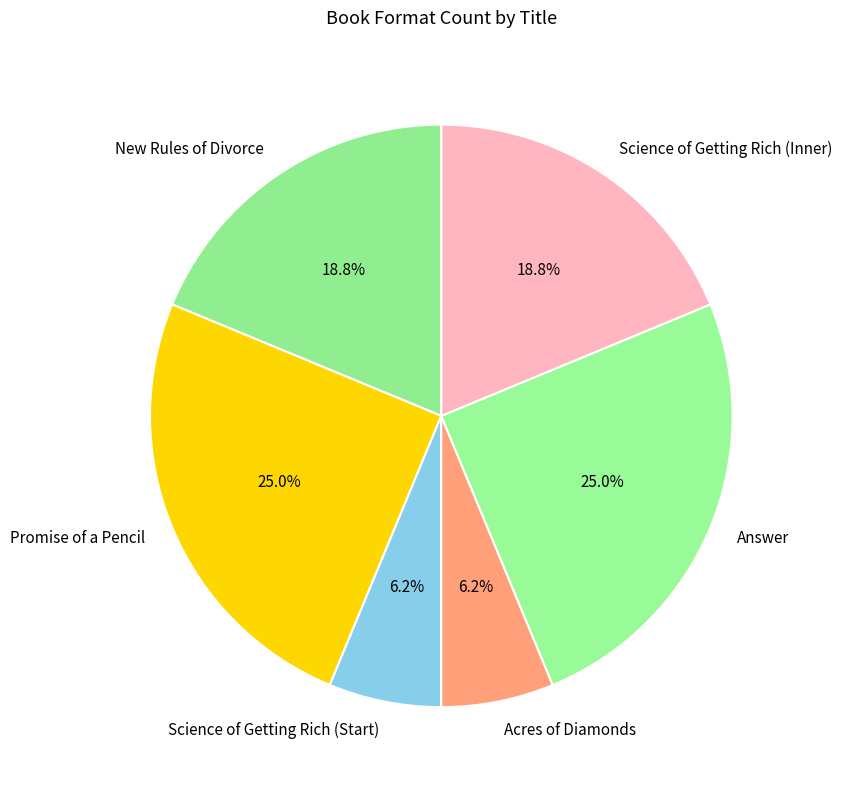

Does any single category account for the majority?

No